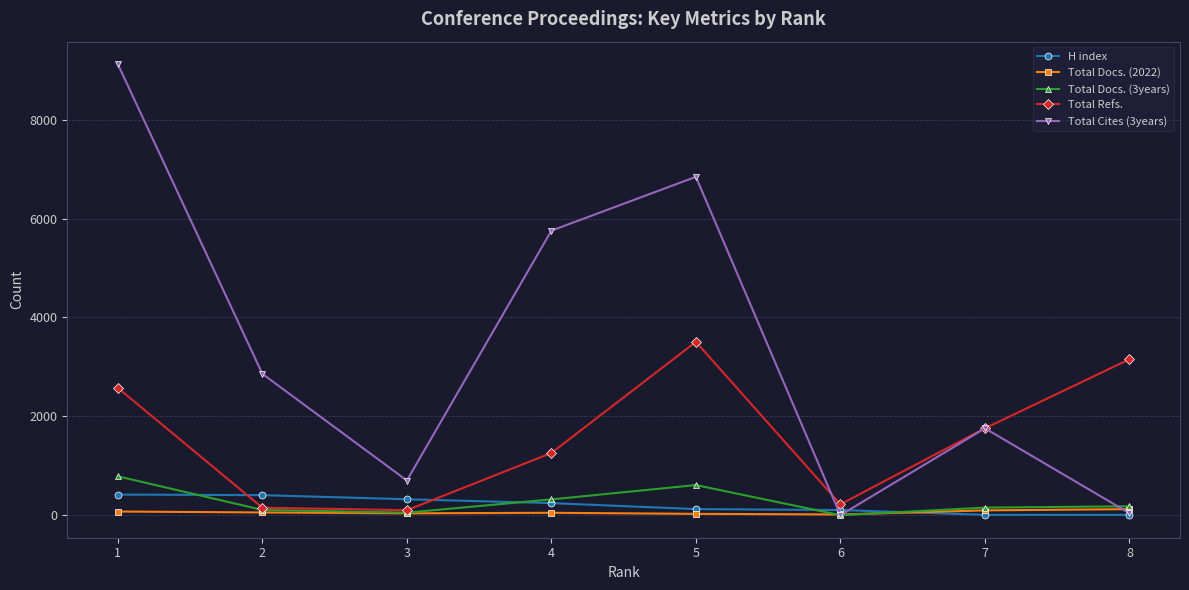

What is the value of the Total Docs. (3years) point at the 7th from the left?

153